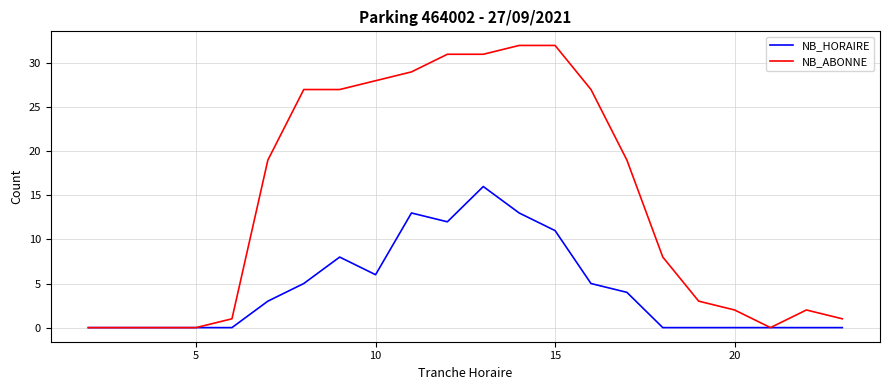

List the series in order of their peak value, highest first.

NB_ABONNE, NB_HORAIRE